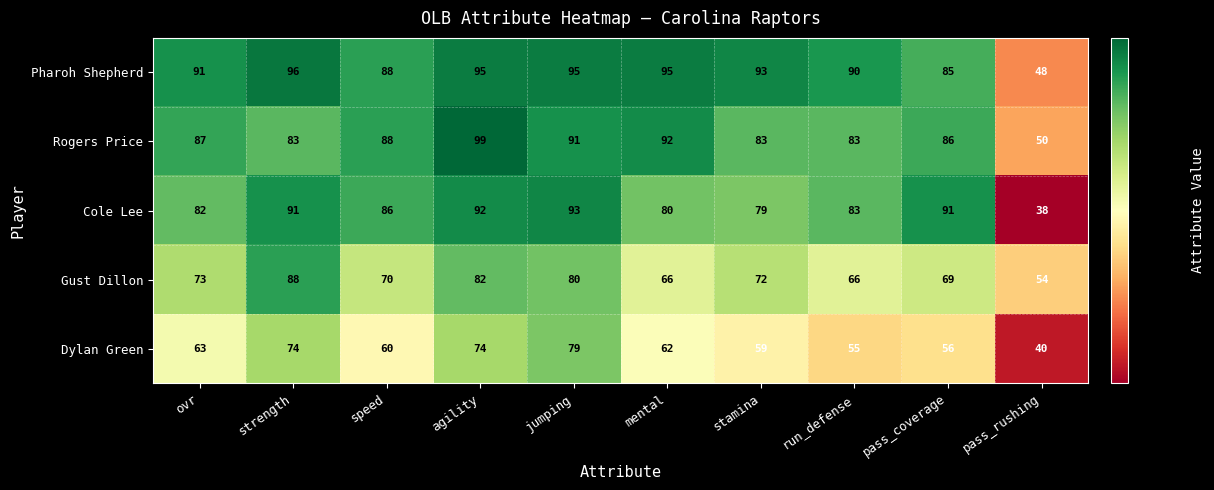

Which series has the largest total across all categories?

Pharoh Shepherd